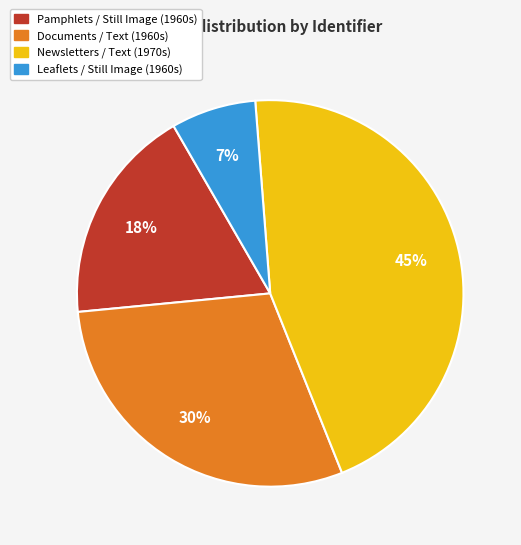

Count the number of slices in the pie.

4